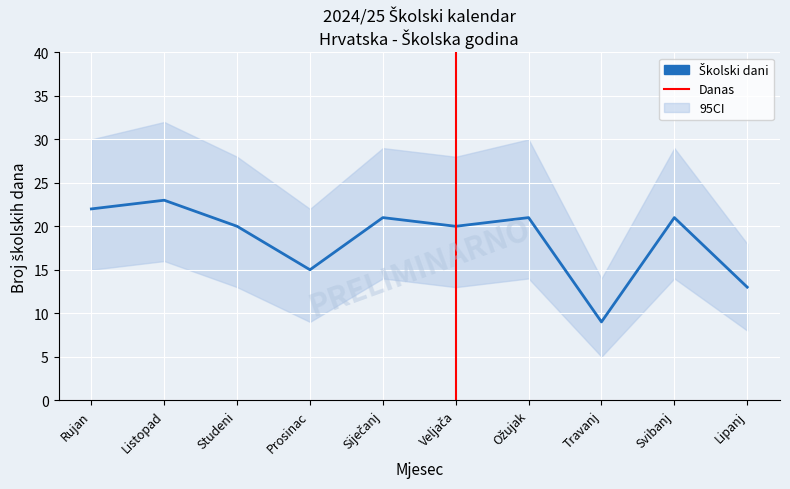

Rank the series by their average value, from highest to lowest.

CI_upper, Školski dani, CI_lower